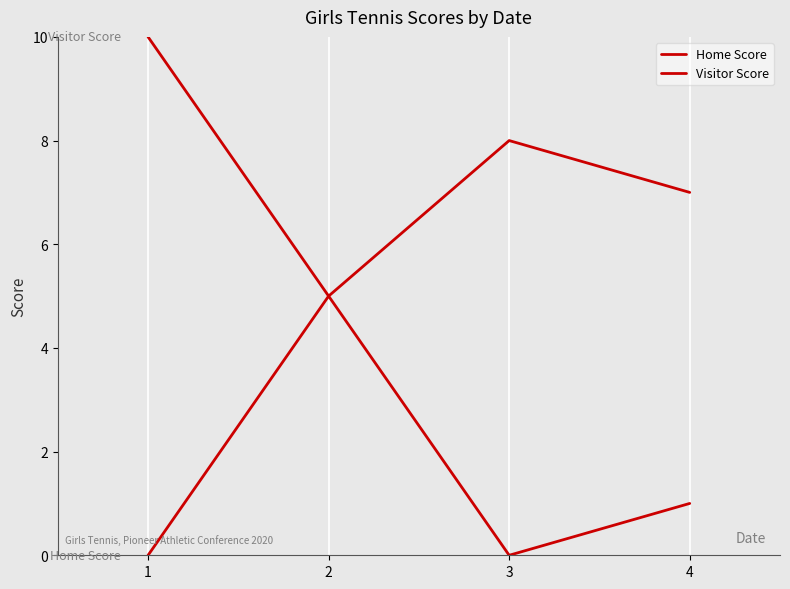

Count the number of data series in this chart.

2